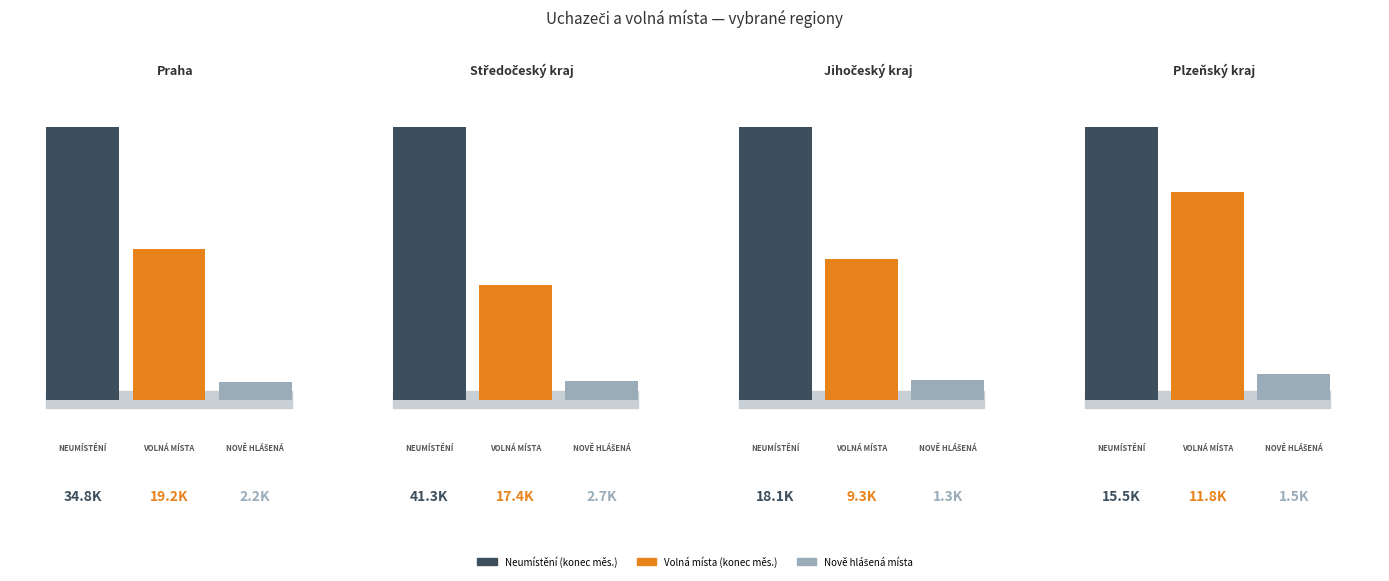

Where does the Nově hlášená místa series first go above 2197?

1